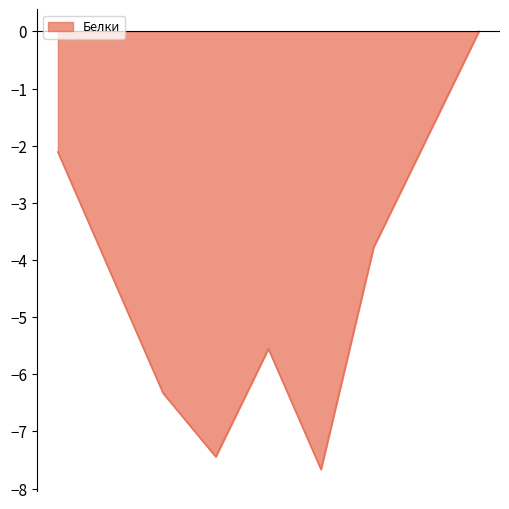

What is the smallest value displayed?

-7.7